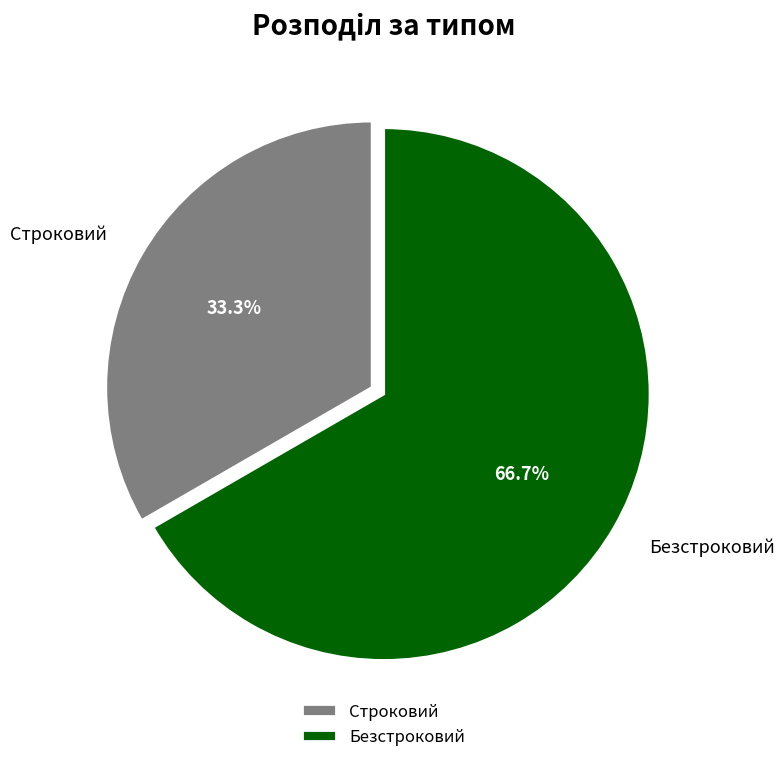

To the nearest percent, what is the average slice percentage?

50%